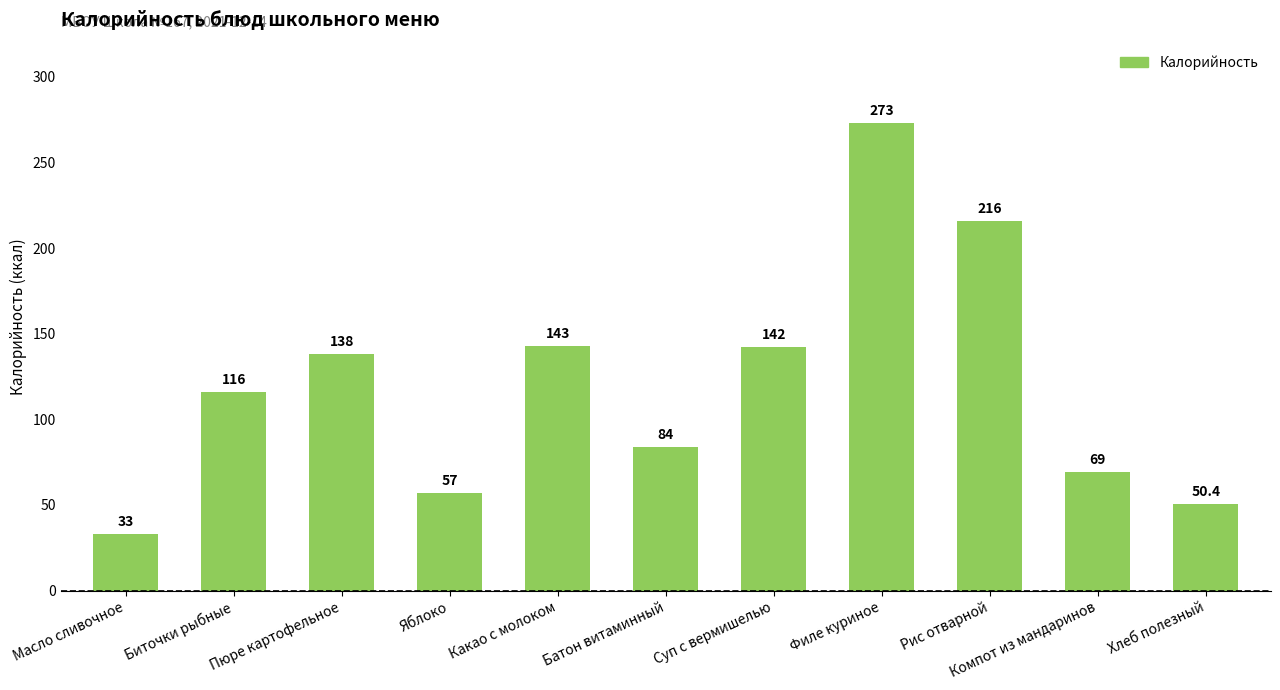

What is the difference between the second highest and second lowest values?

165.6